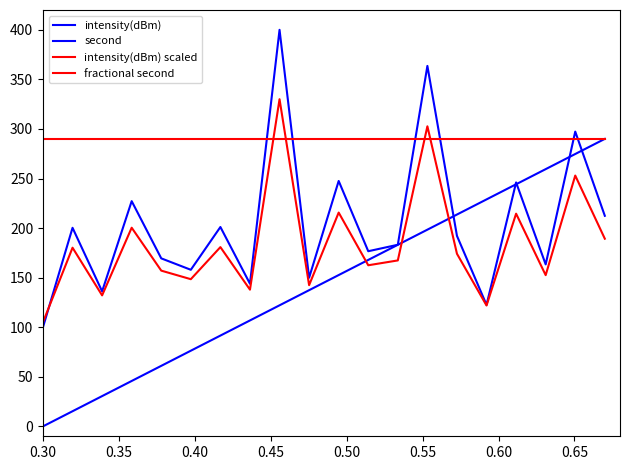

True or false: fractional second has more than 1 interior local peaks.

False